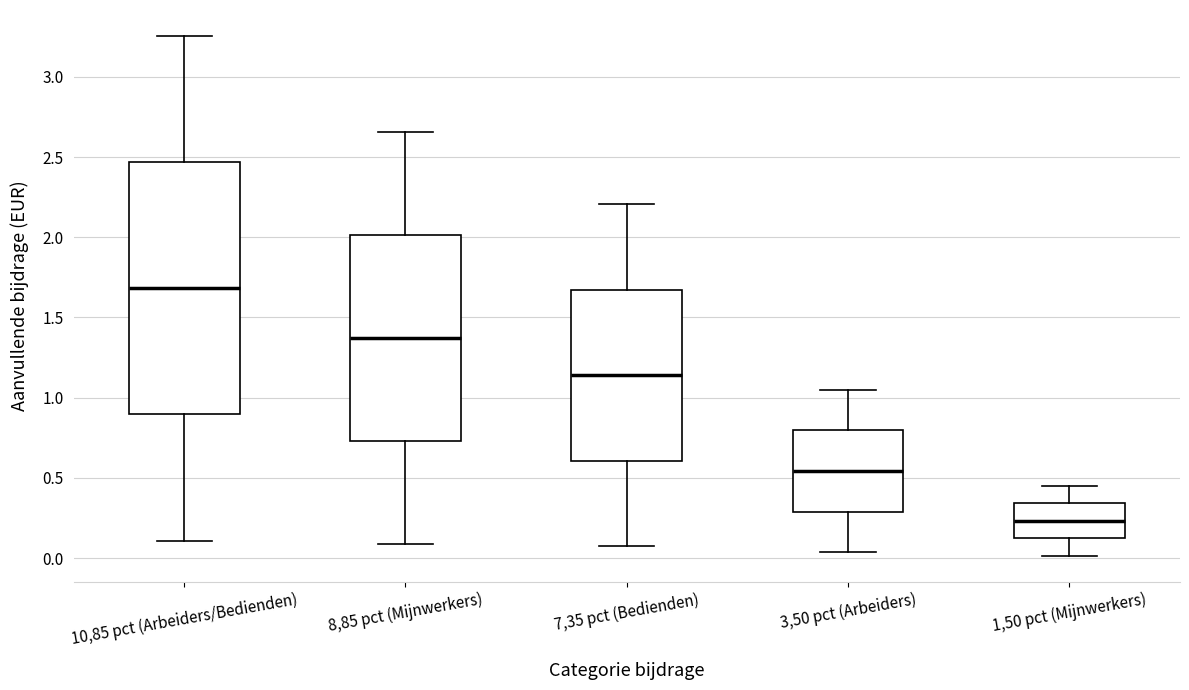

Reading left to right, transcribe this box plot: for each box, give where its median line is, the range the box spans, and where its two whiskers end, as read against the y-axis. The values are not printed on the chart, so give them approximately, as read against the axis.

10,85 pct (Arbeiders/Bedienden): median 1.70, box 0.90 to 2.45, whiskers 0.10 to 3.25
8,85 pct (Mijnwerkers): median 1.35, box 0.75 to 2.00, whiskers 0.10 to 2.65
7,35 pct (Bedienden): median 1.15, box 0.60 to 1.65, whiskers 0.05 to 2.20
3,50 pct (Arbeiders): median 0.55, box 0.30 to 0.80, whiskers 0.05 to 1.05
1,50 pct (Mijnwerkers): median 0.25, box 0.10 to 0.35, whiskers 0.00 to 0.45